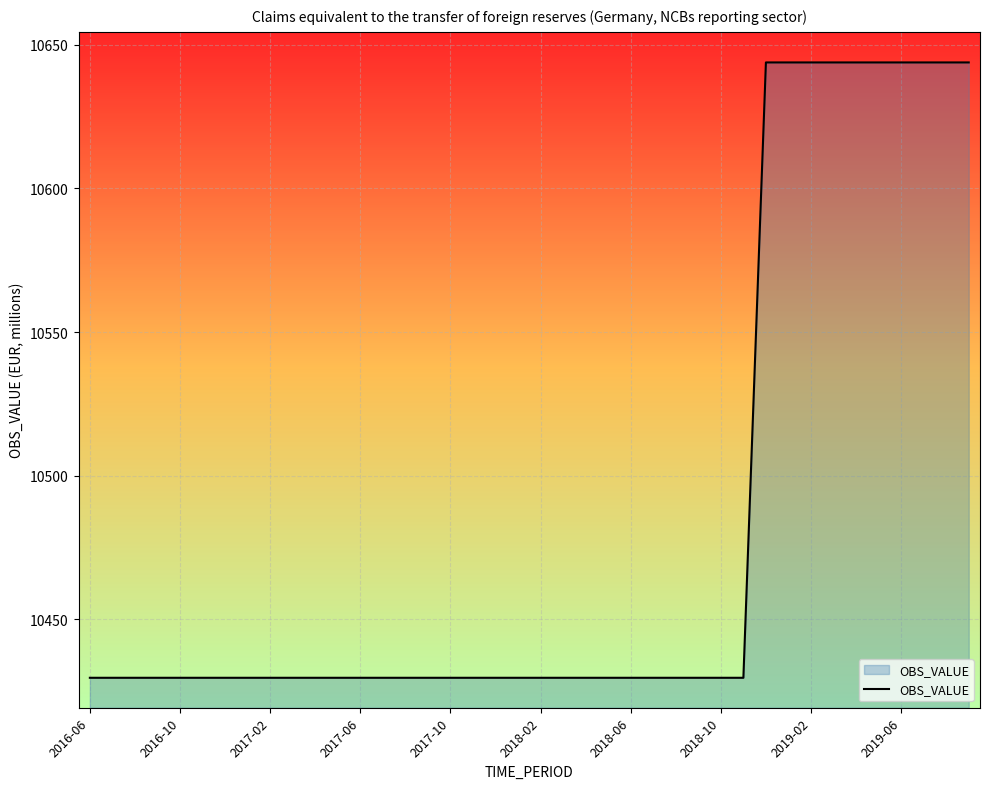

What is the smallest value displayed?

10429.6